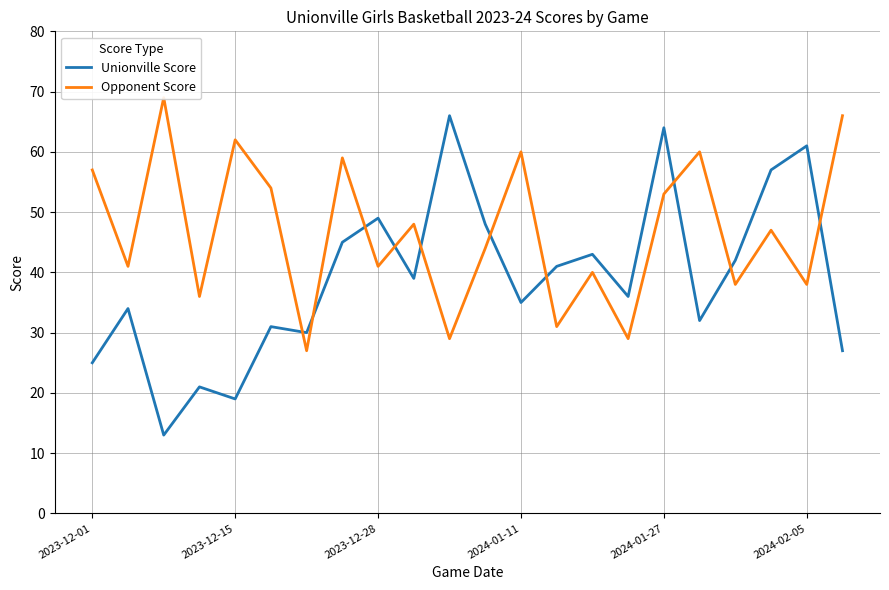

What position from the left is 2023-12-01?

1